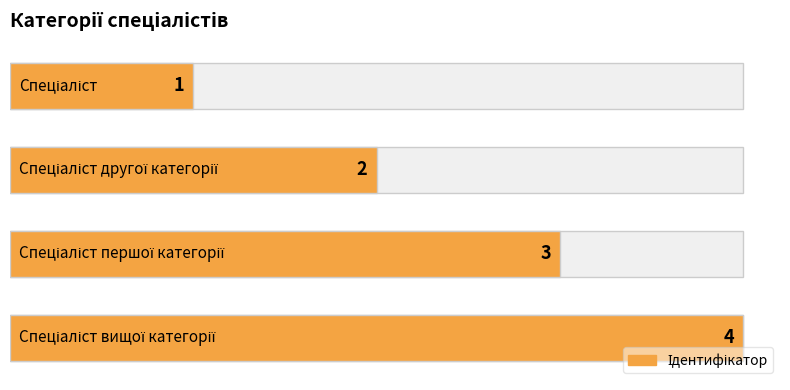

Which has a higher value, 1.5 or 0.0?

1.5